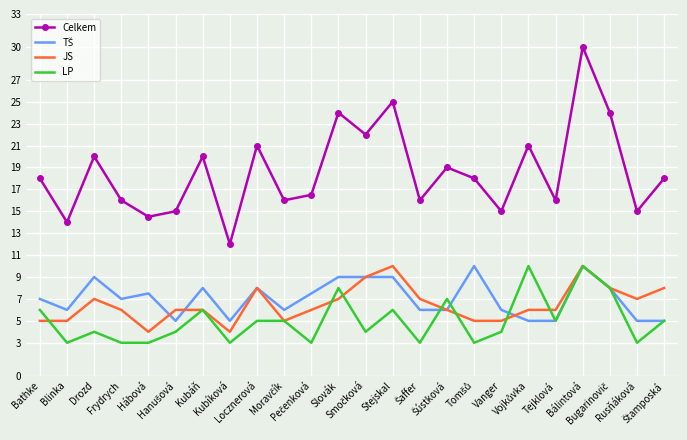

What is the maximum value shown in the chart?

30.0